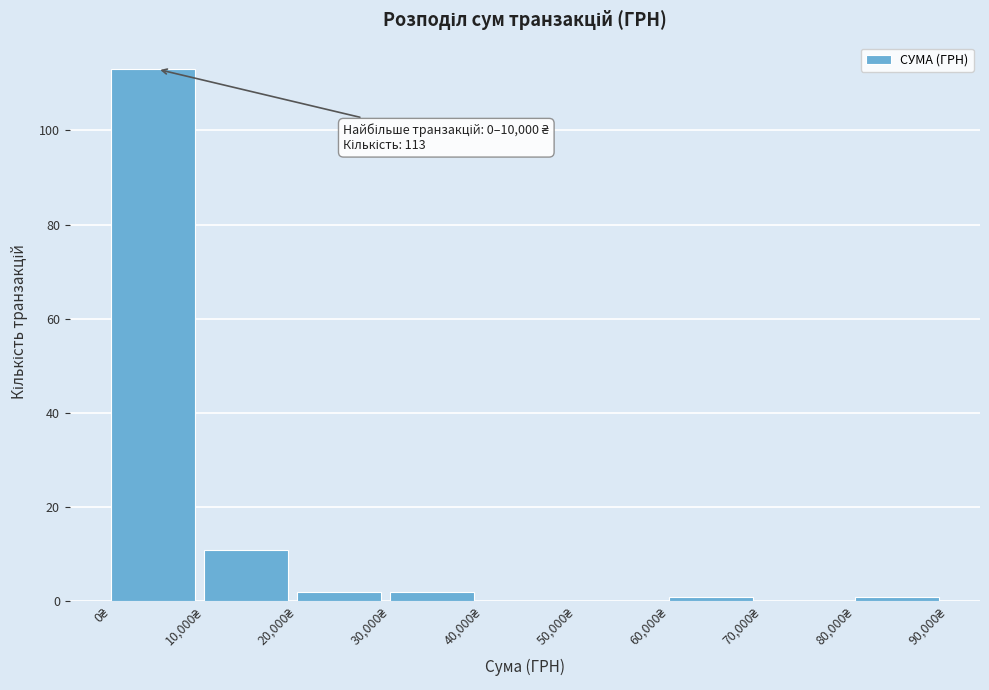

Over which range of the x-axis is the bar tallest?

0 to 10000